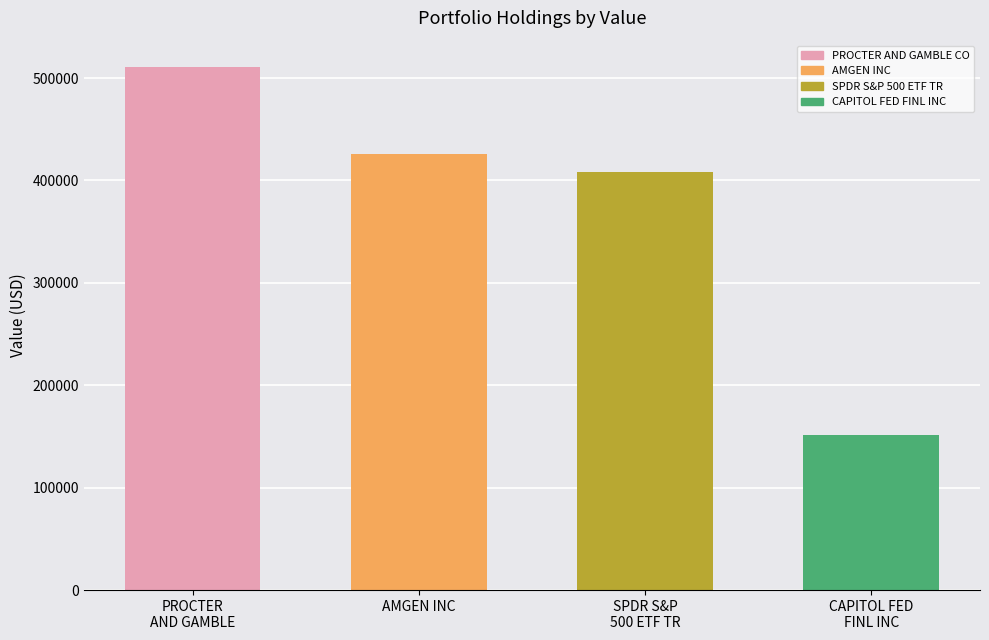

Which label corresponds to the smallest value in the chart?

CAPITOL FED
FINL INC